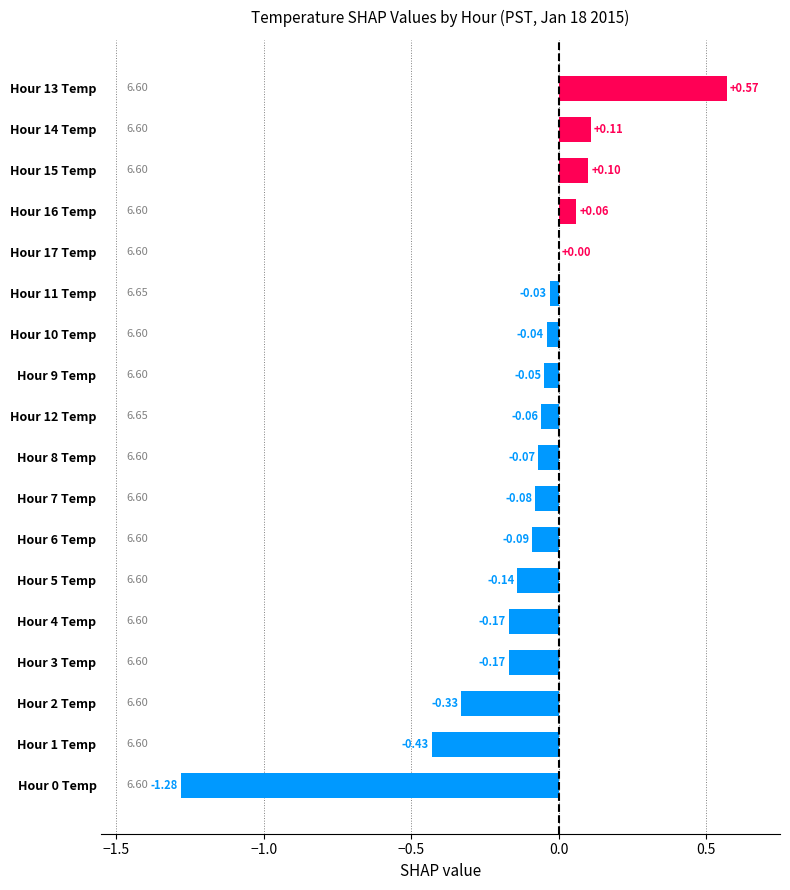

Count the number of categories in the chart.

18